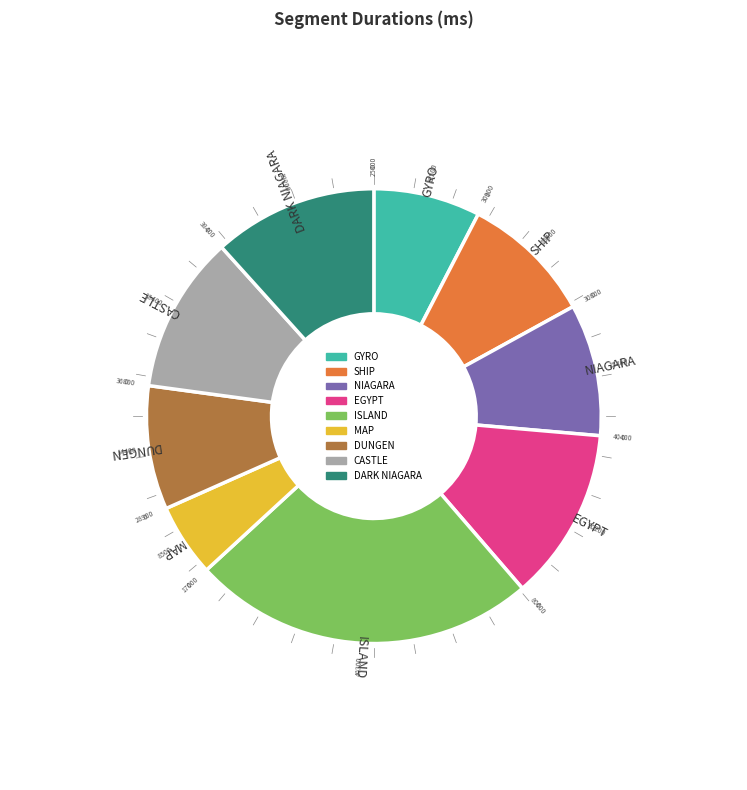

What is the smallest slice in the pie chart?

MAP